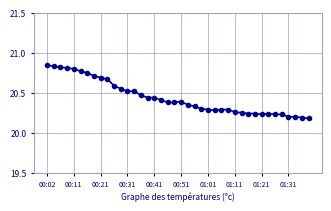

True or false: the data has more than 1 interior local peaks.

True